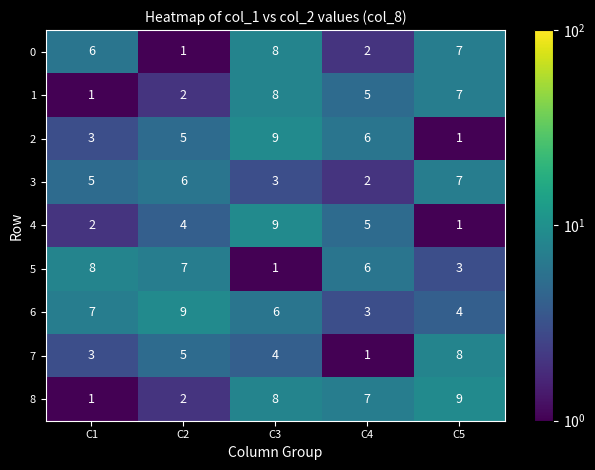

What is the difference between the maximum and minimum values in the 6 series?

6